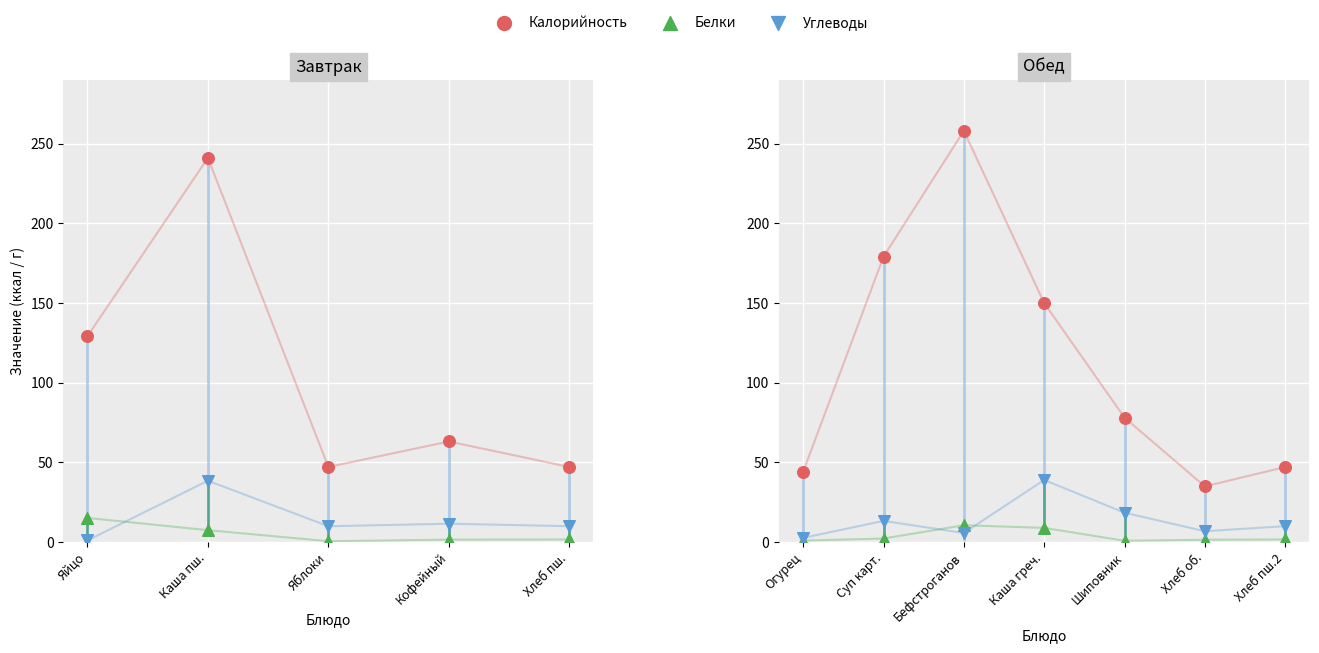

Which series has the largest Y range (max minus min)?

Калорийность